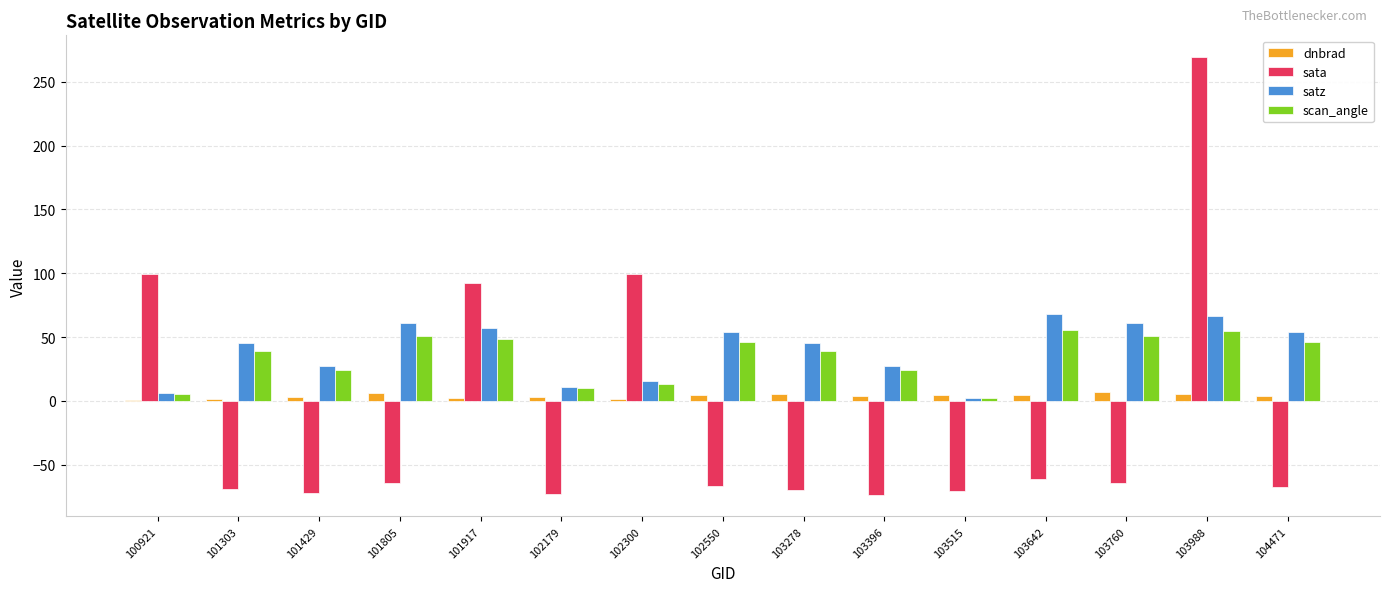

What is the total value across all series at 103988?

395.9